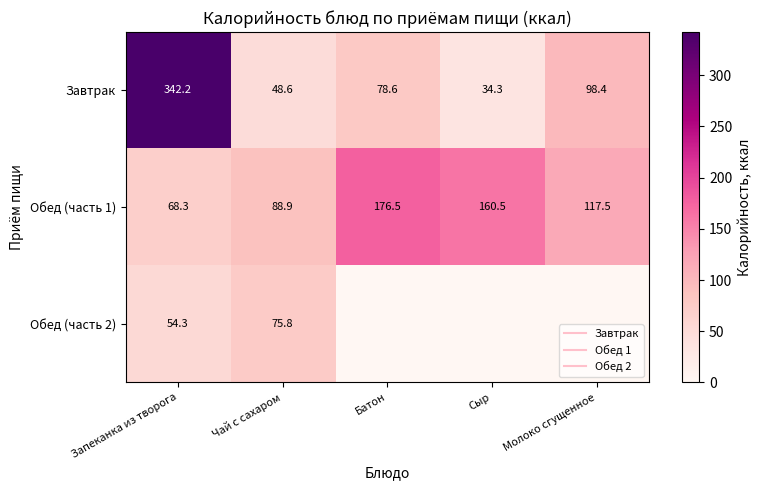

Rank the categories by Завтрак value from lowest to highest.

Сыр, Чай с сахаром, Батон, Молоко сгущенное, Запеканка из творога